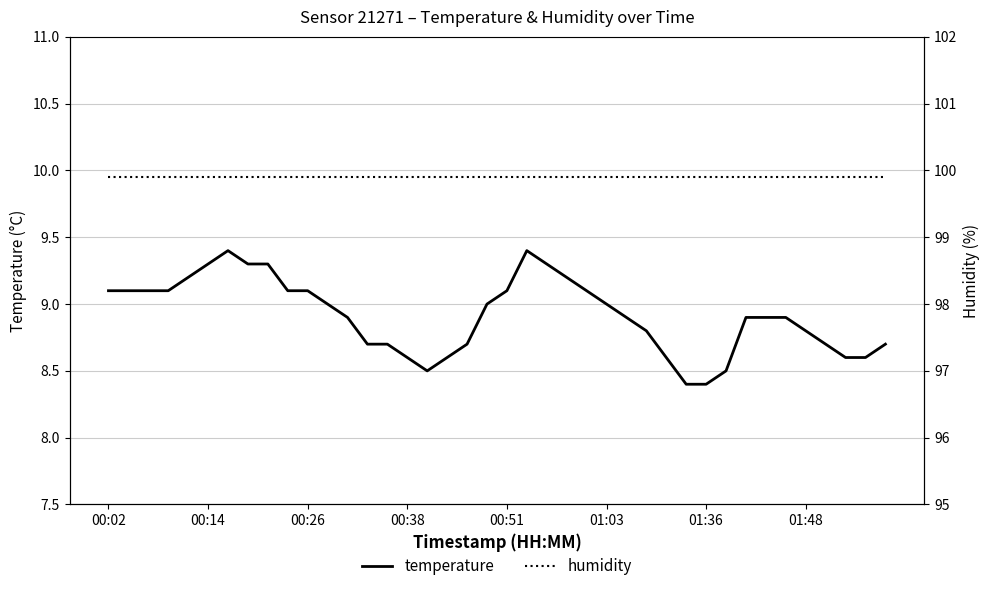

What is the lowest value of the temperature series?

8.4